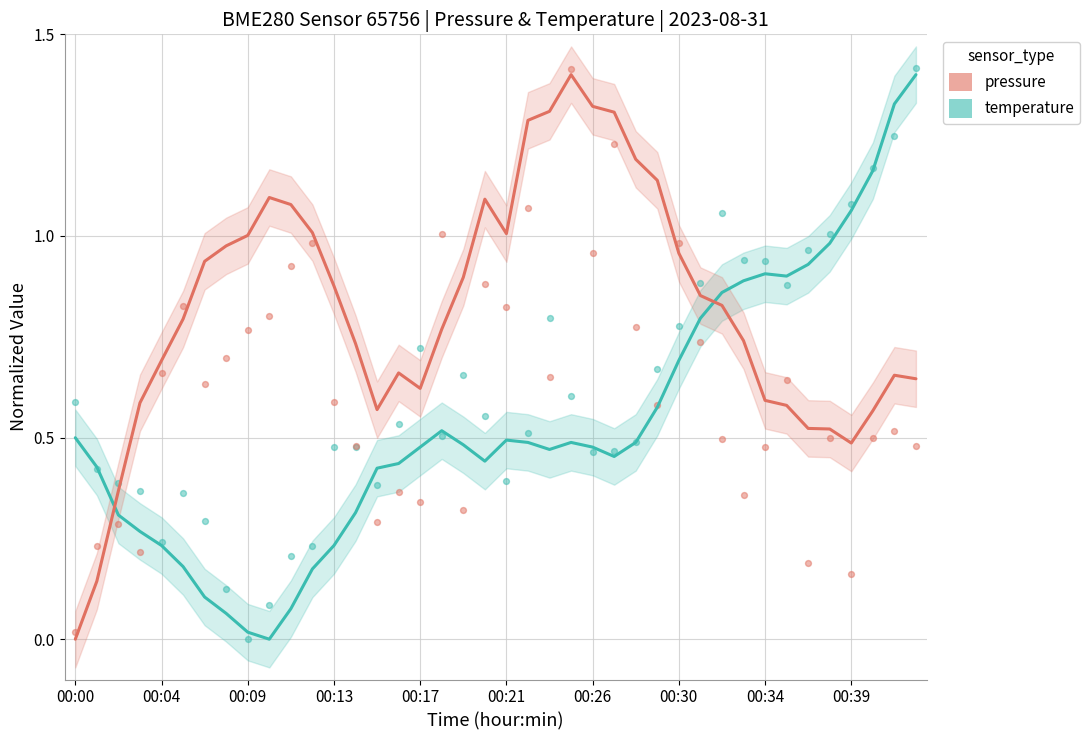

Which series has the largest Y range (max minus min)?

temperature